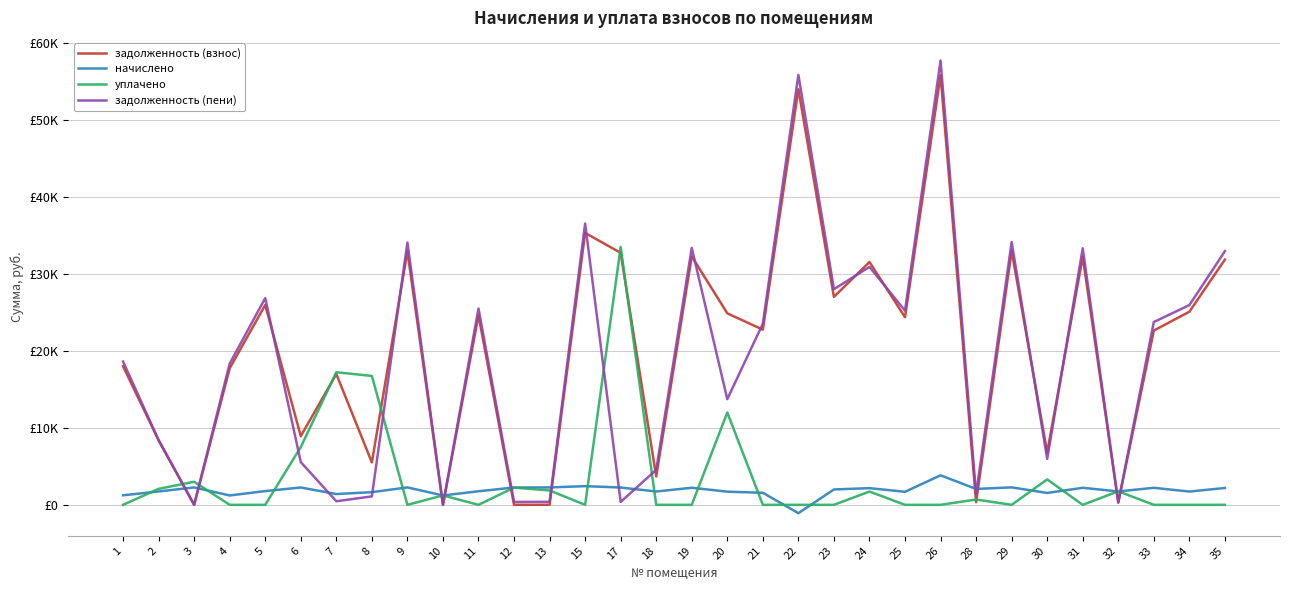

How many times do задолженность (взнос) and уплачено cross each other?

14